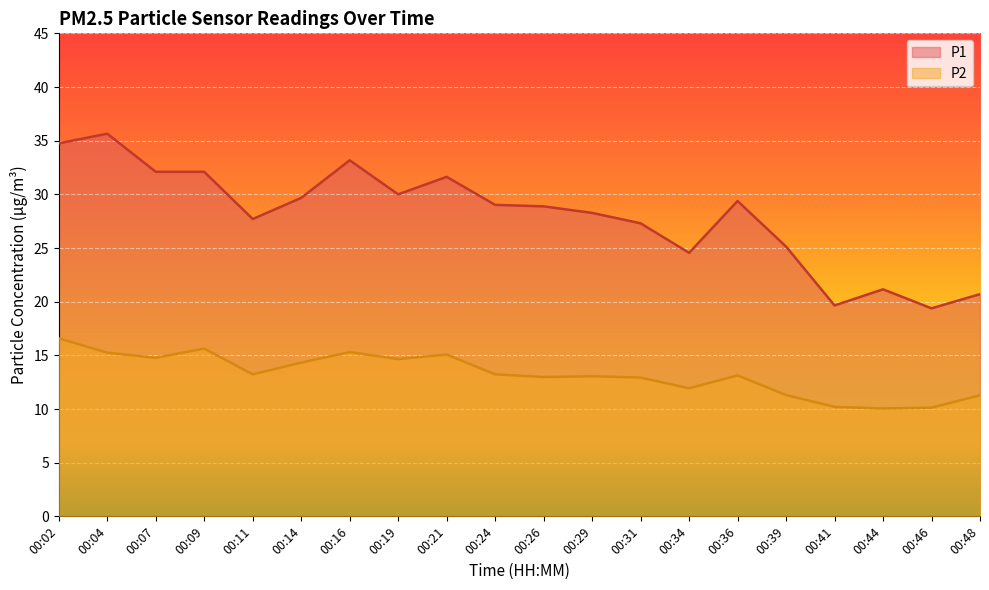

The P1 series shows 29.0 at 00:24. True or false?

True